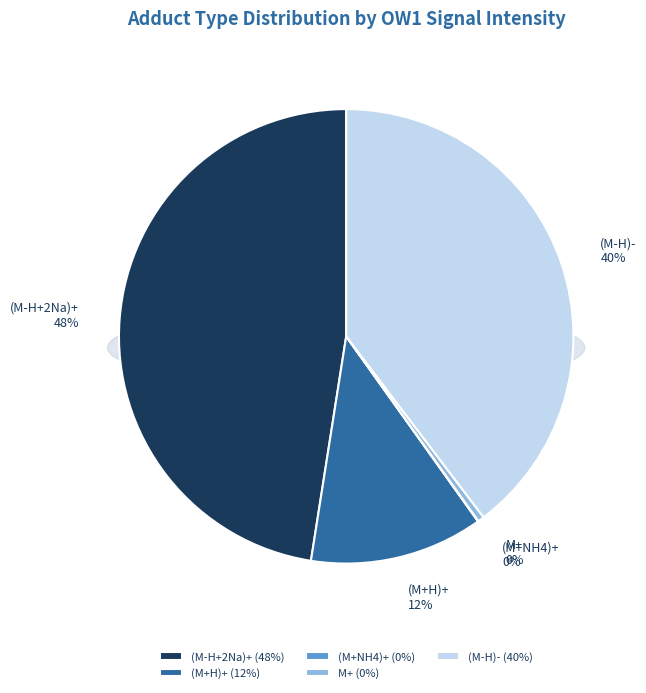

The (M-H+2Na)+ slice represents 93% of the pie. True or false?

False